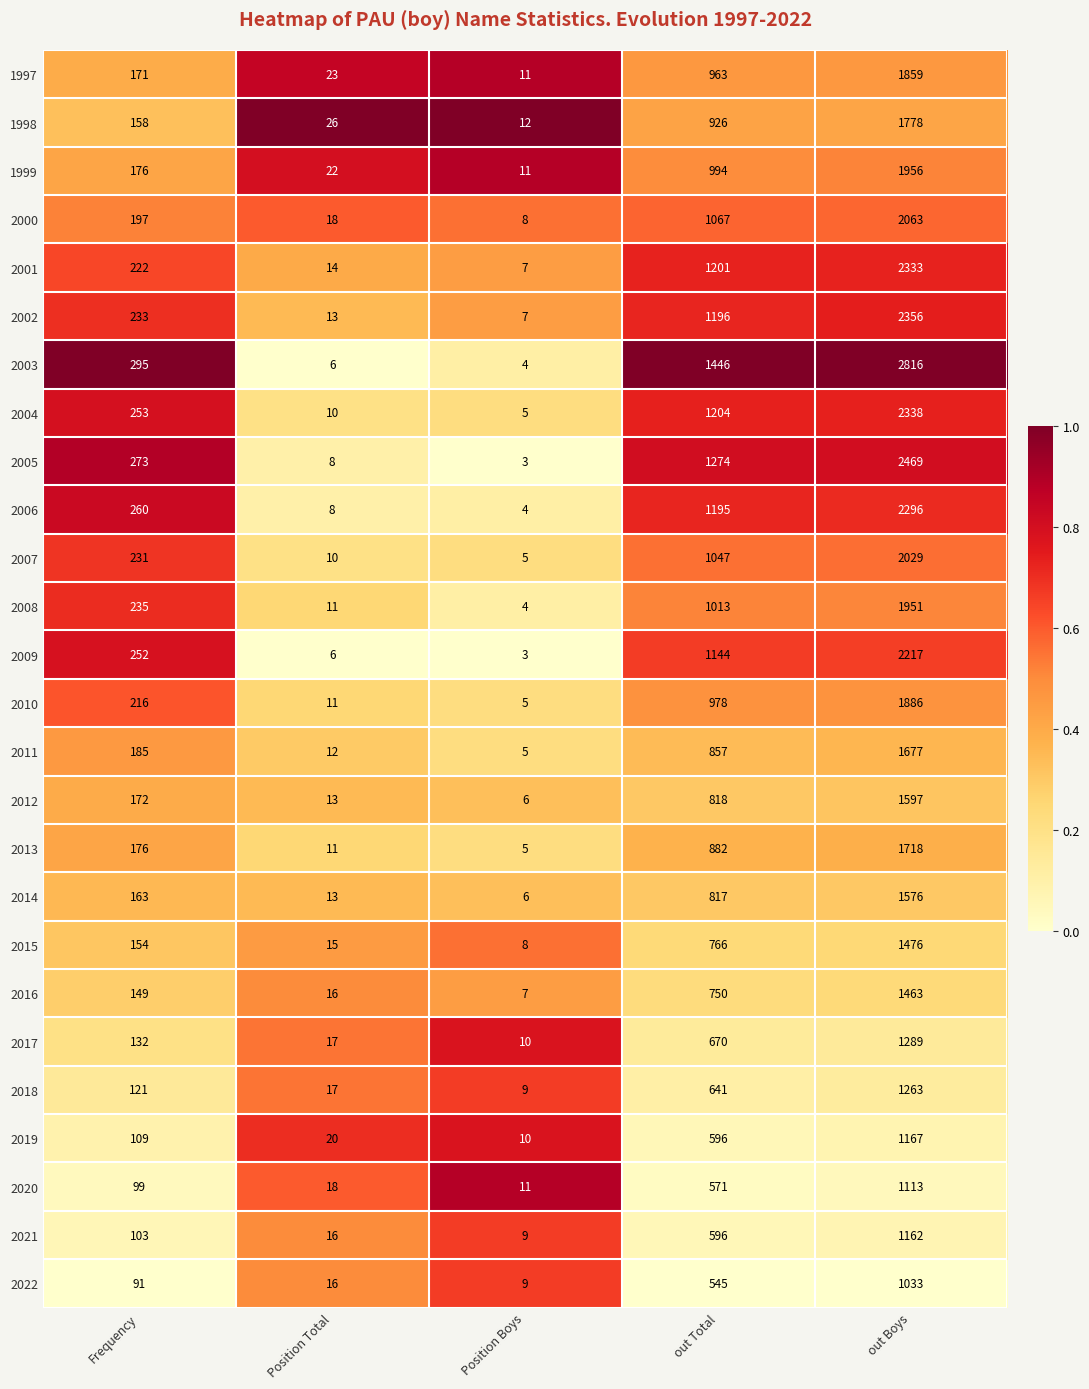

What is the total value across all series at out Boys?

46881